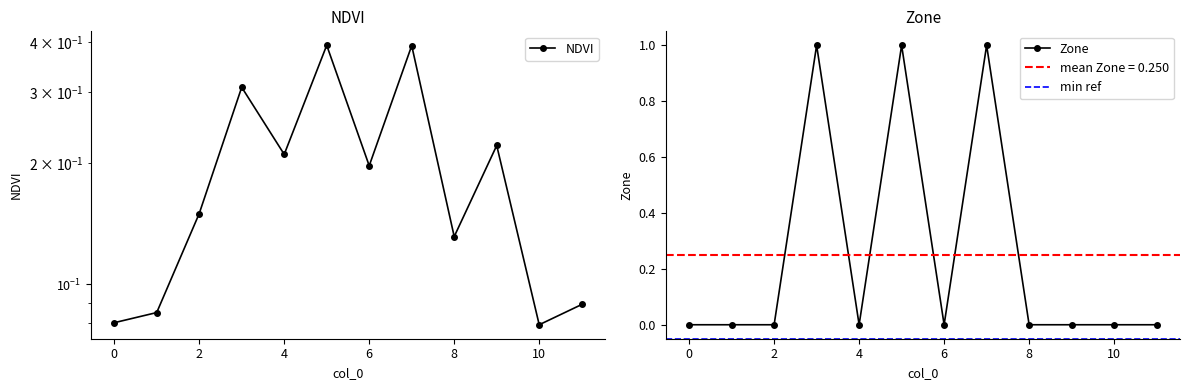

Is the value of Zone at 7 greater than the value of NDVI at 1?

Yes